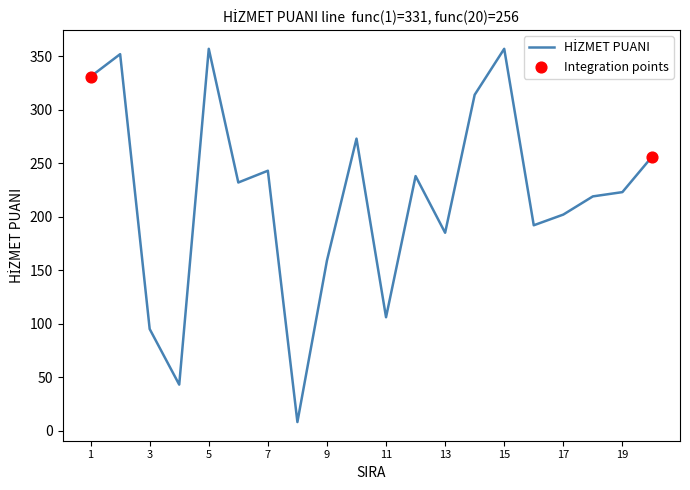

What is the difference between the maximum and minimum values?

349